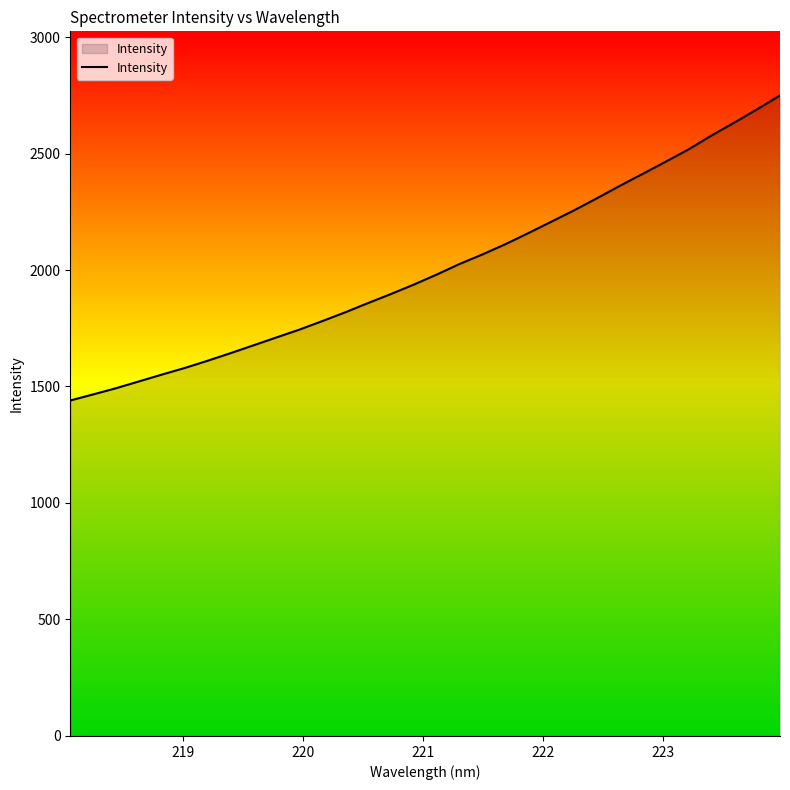

How many lines are shown in the chart?

1